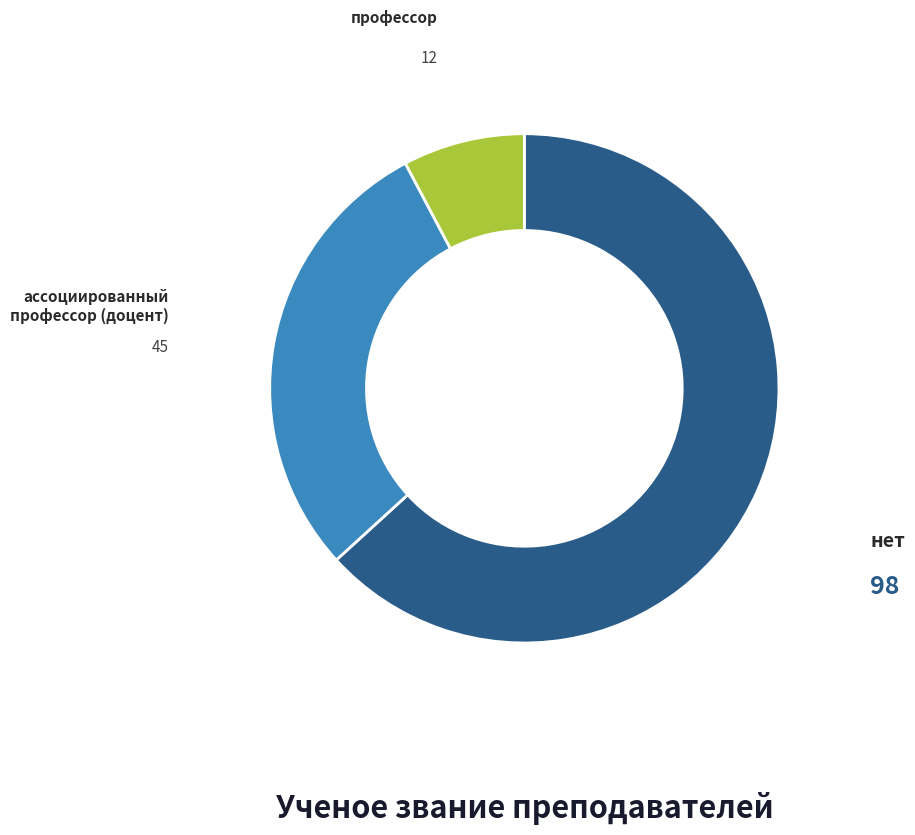

Is there any slice that represents more than half of the pie?

Yes